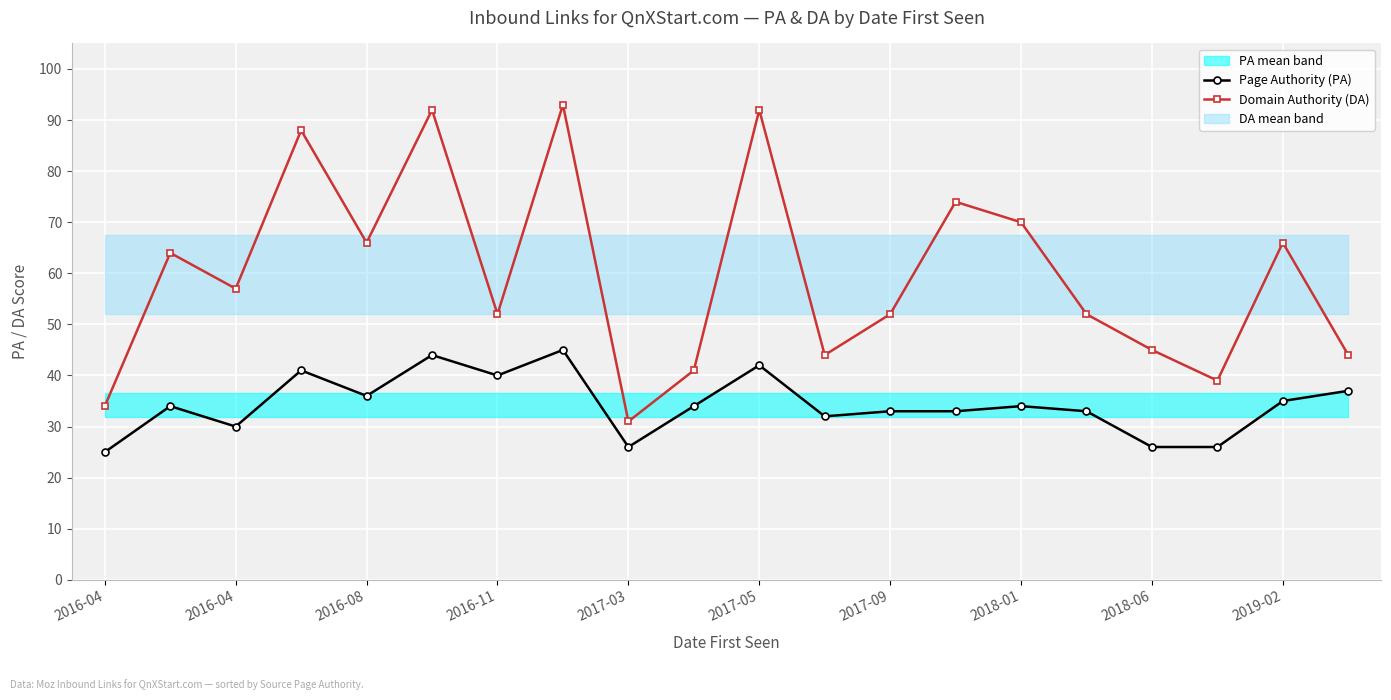

What is the difference between the maximum and minimum values in the Page Authority (PA) series?

20